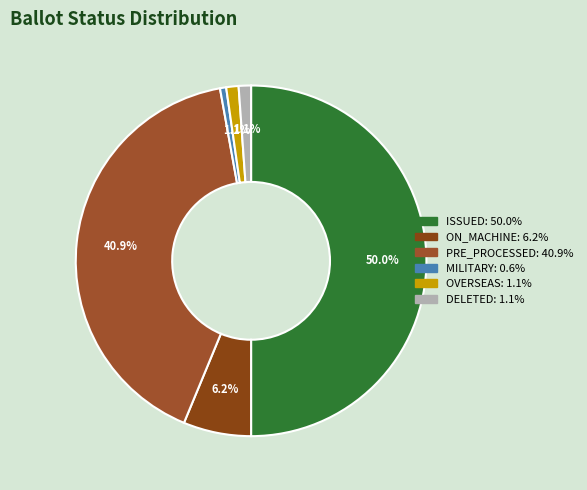

To the nearest percent, what is the average slice percentage?

17%